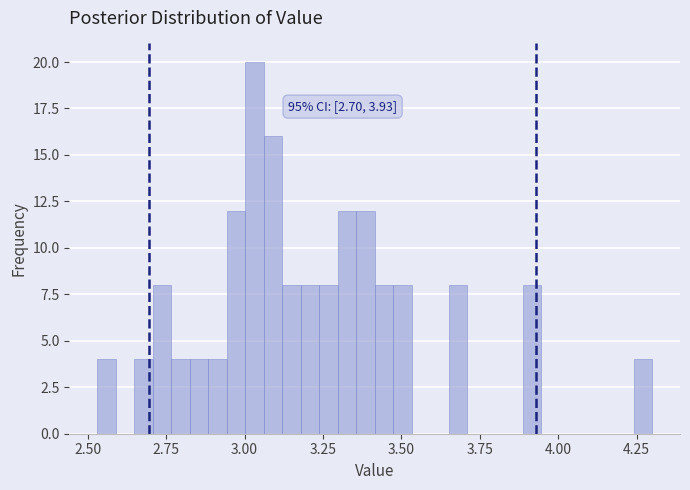

Around what value on the x-axis is the tallest bar? Give the approximate position of its centre, as read against the axis.

3.05